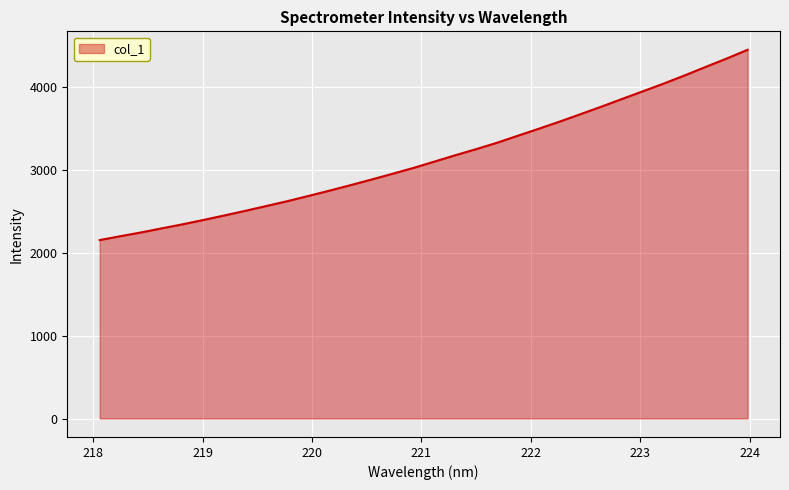

What is the minimum value shown in the chart?

2155.2